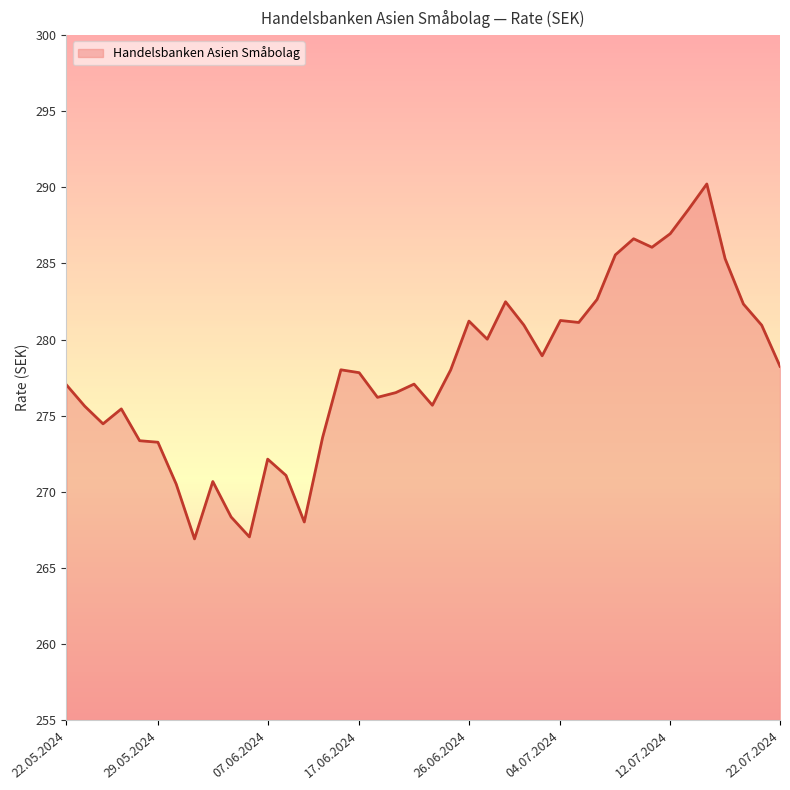

What is the greatest value displayed?

290.2